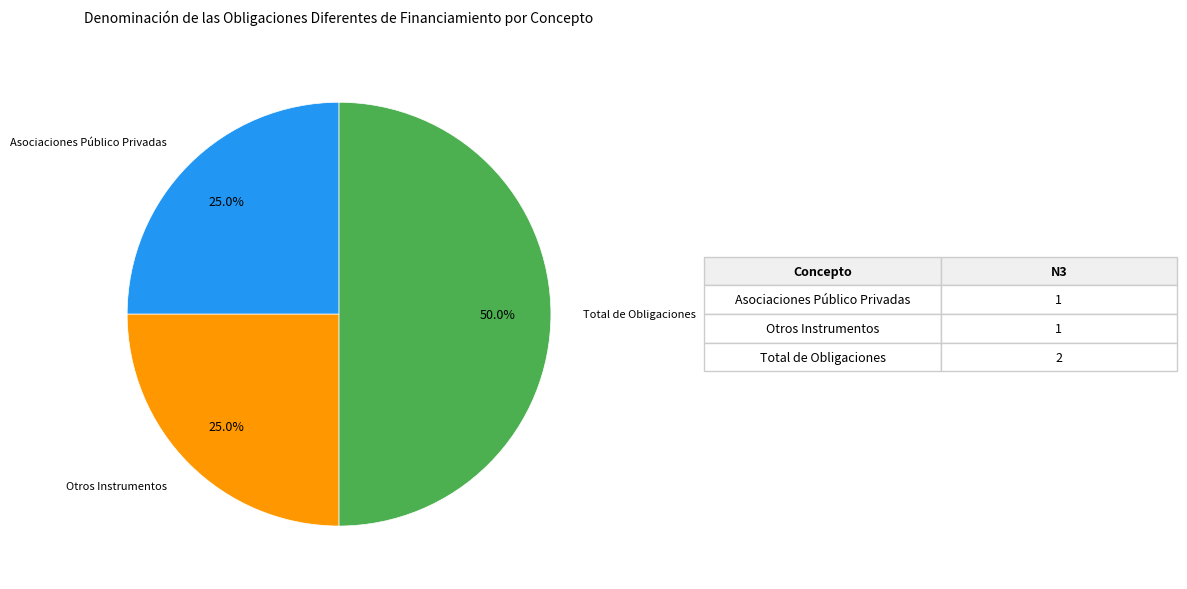

Does Otros Instrumentos account for over 50% of the chart?

No